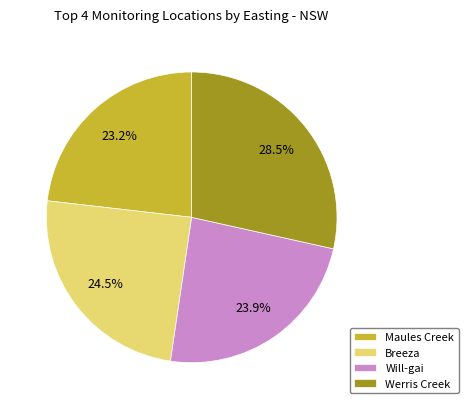

Approximately how many times larger is the value at Breeza compared to Maules Creek?

1.1